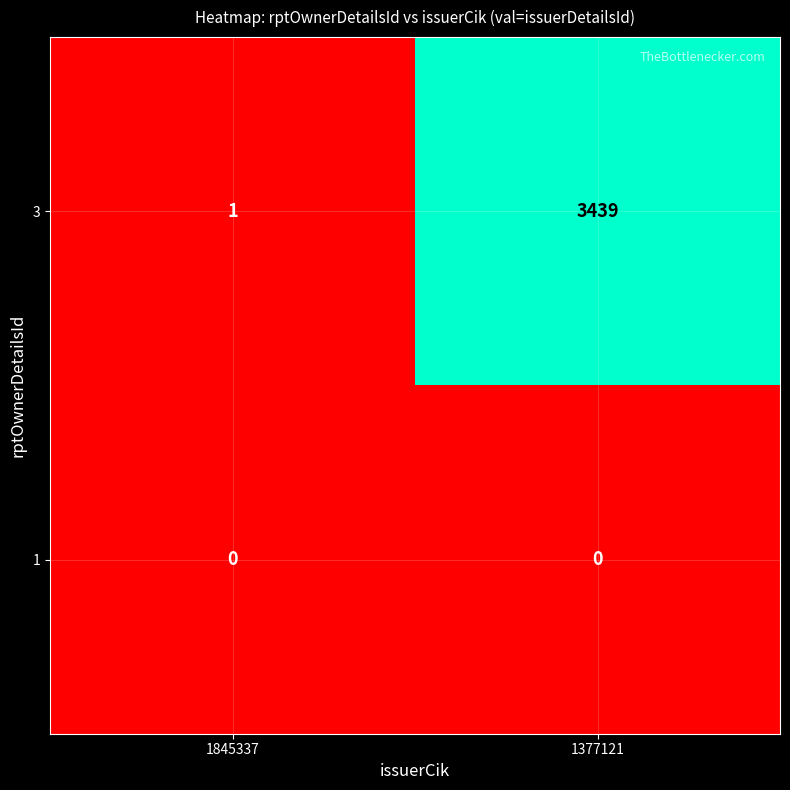

Reading left to right, what are all the values shown in this chart?

3: 1845337=1	1377121=3439
1: 1845337=0	1377121=0